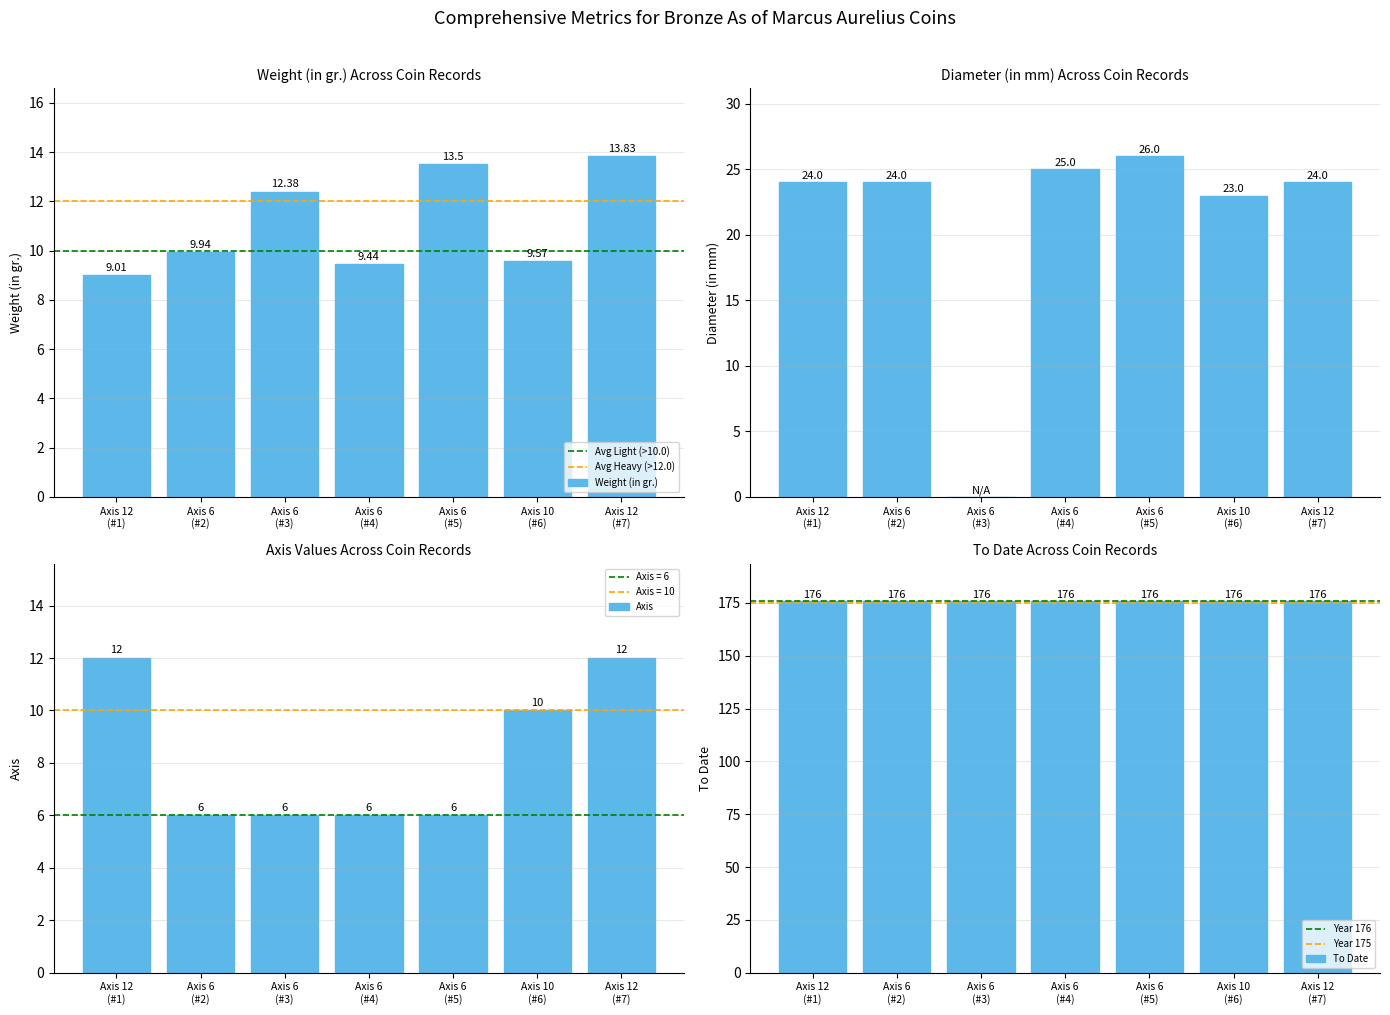

Reading left to right, what are all the values shown in this chart?

12	6	6	6	6	10	12